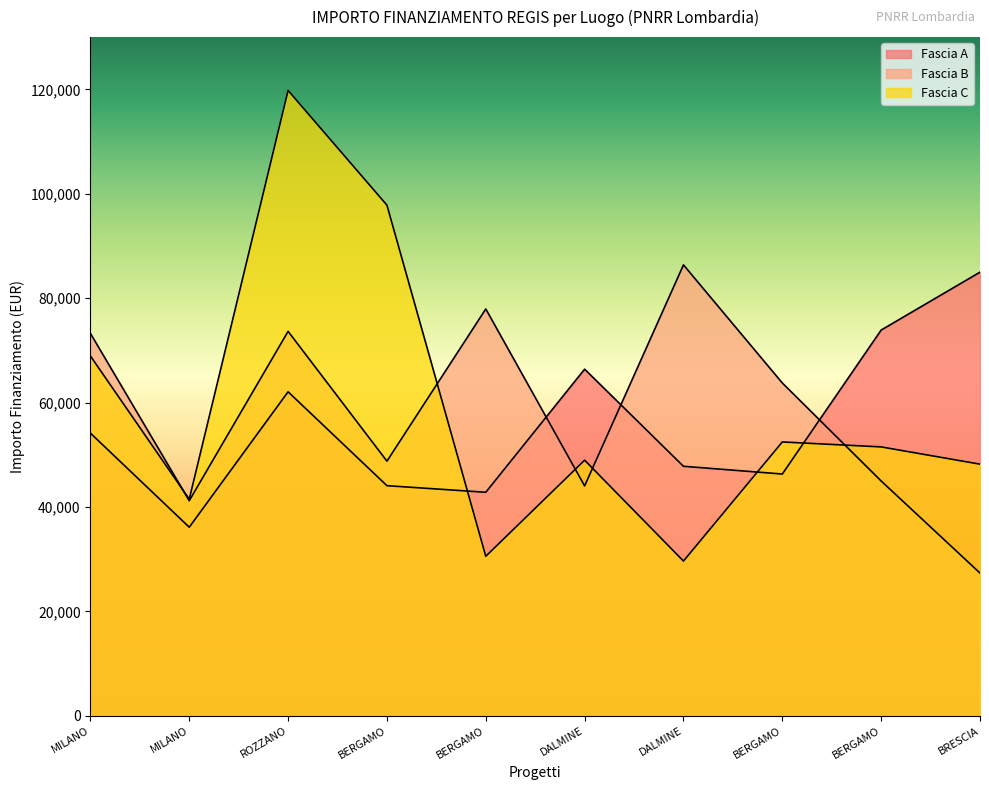

Where does the Fascia B series first go above 63747?

MILANO